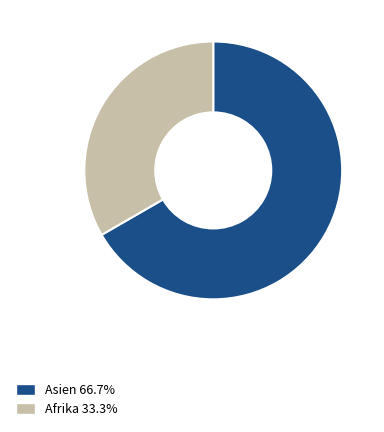

How many slices are in this pie chart?

2